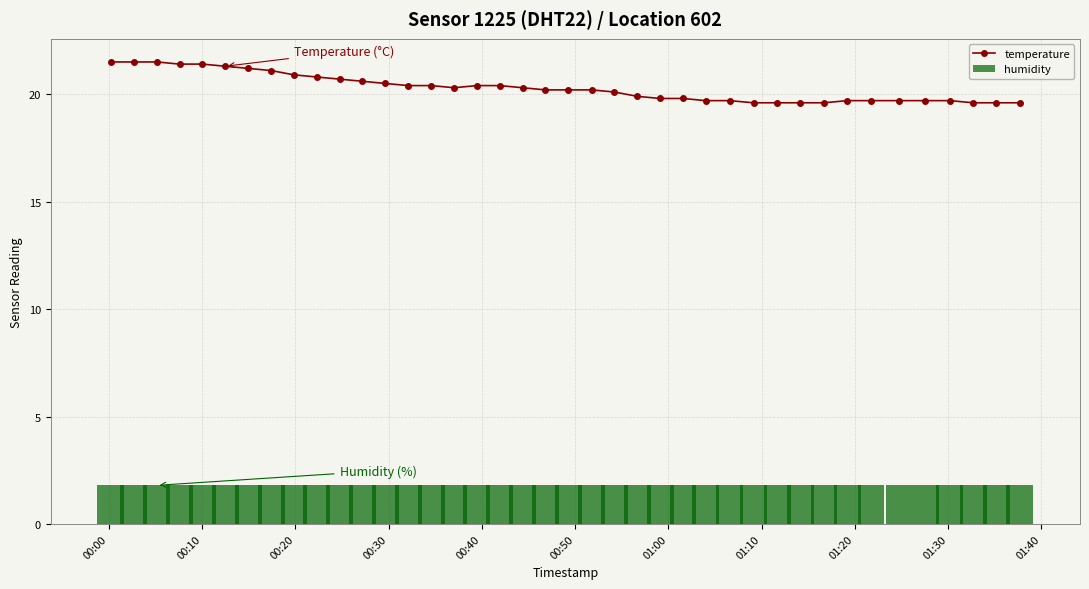

Which series has the largest total across all categories?

temperature